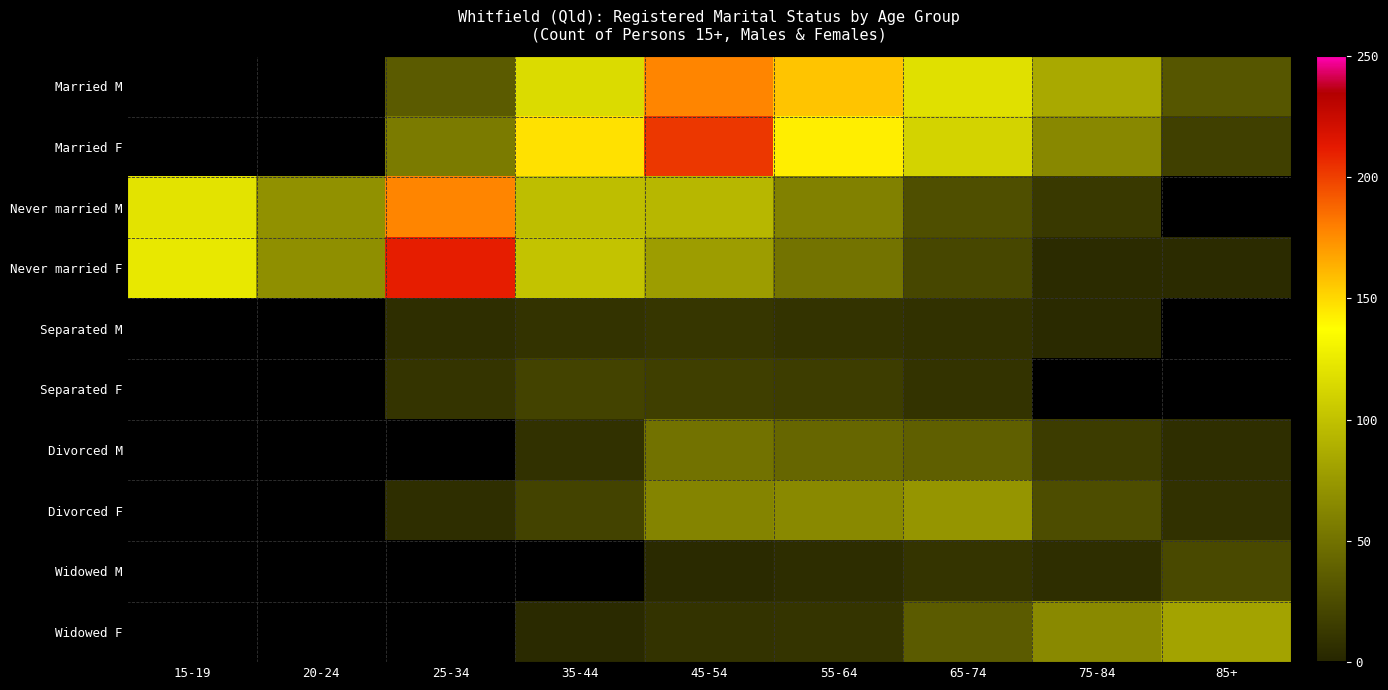

Count the number of data series in this chart.

10